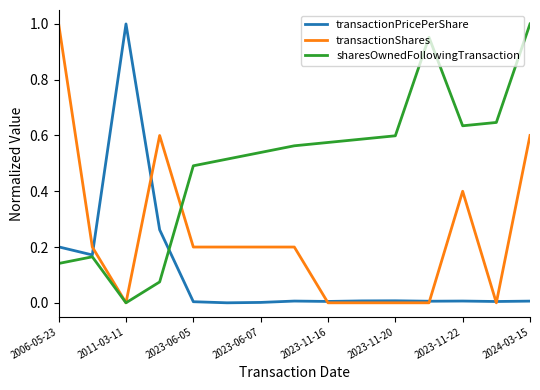

Which series has the largest total across all categories?

sharesOwnedFollowingTransaction